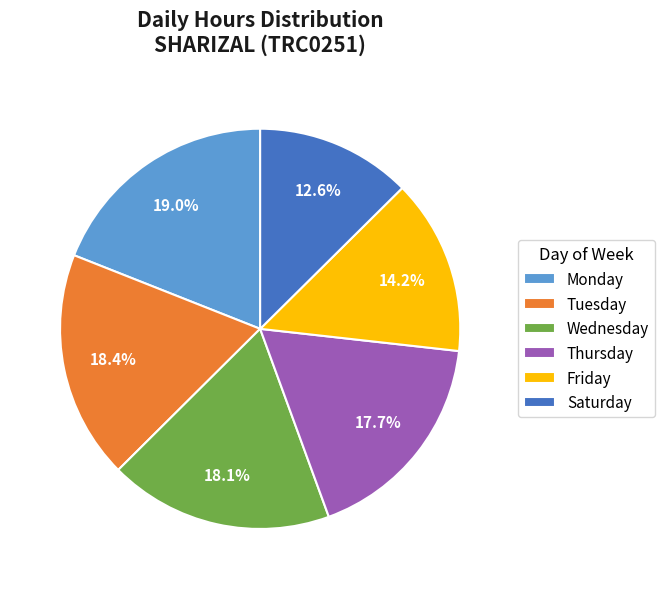

Which category has the biggest portion of the pie?

Monday